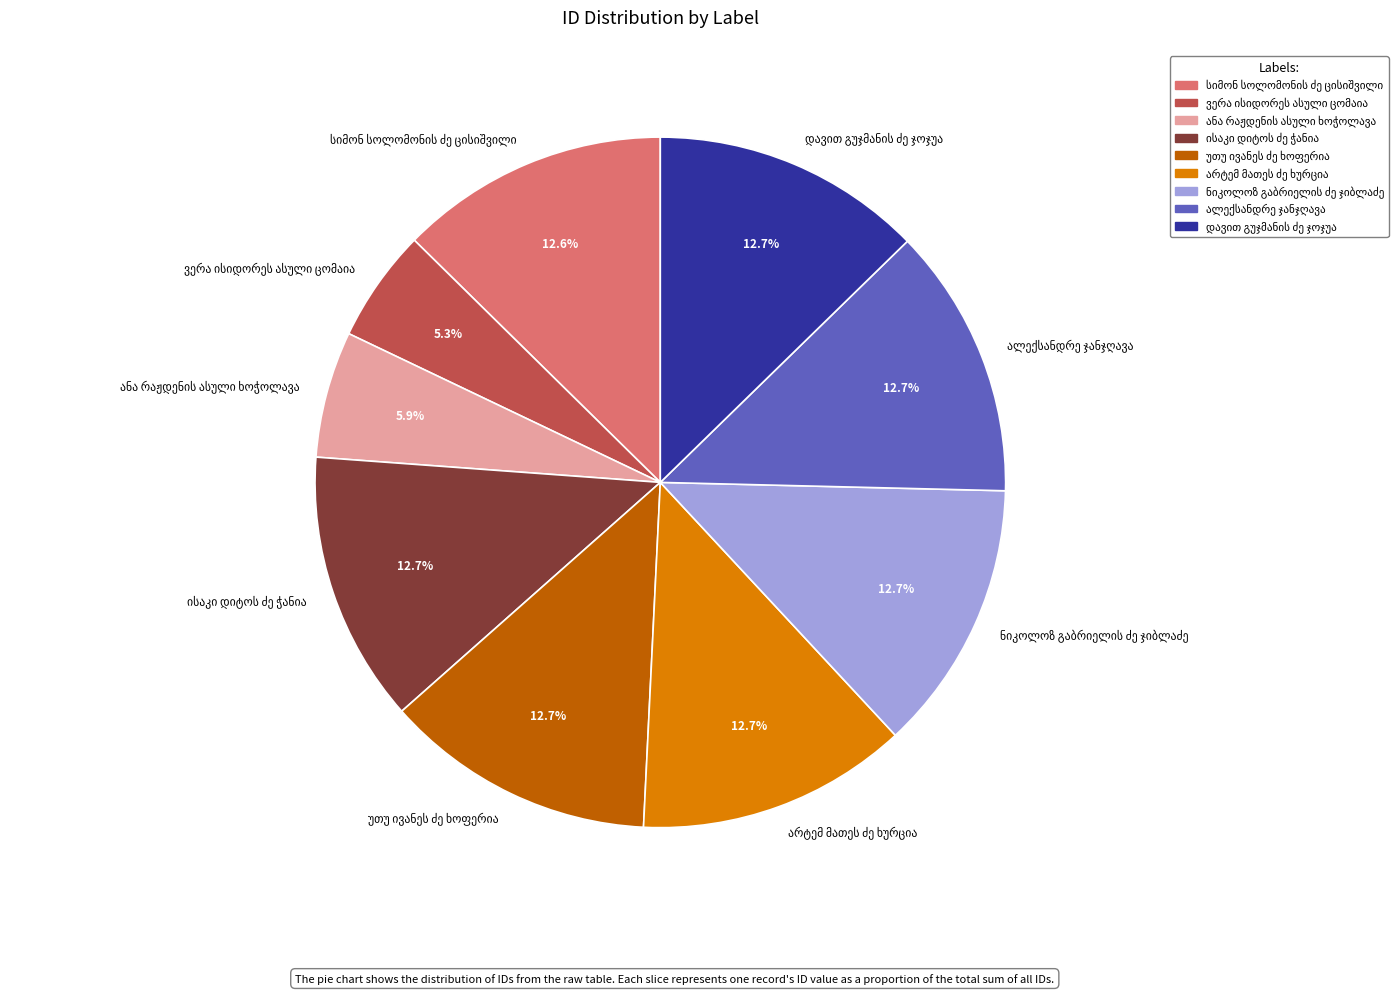

Is there any slice that represents more than half of the pie?

No